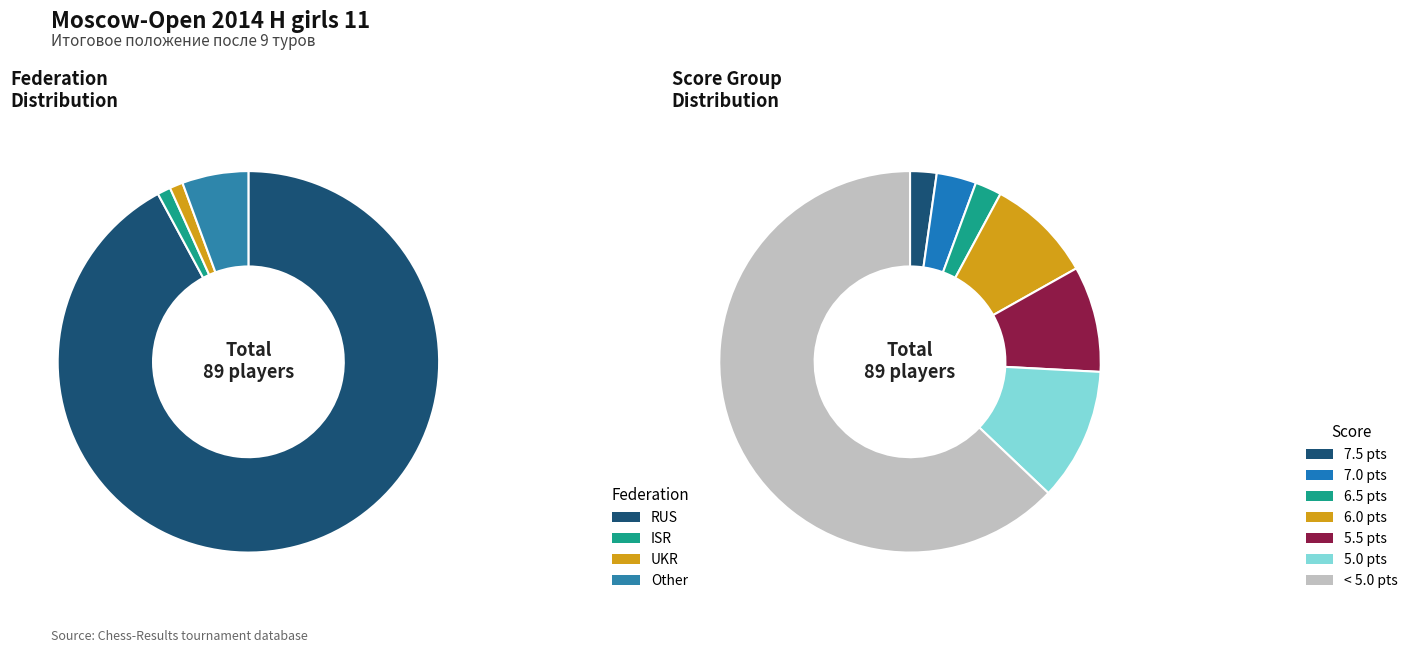

To the nearest percent, what is the difference between the largest and smallest slice percentages?

91%